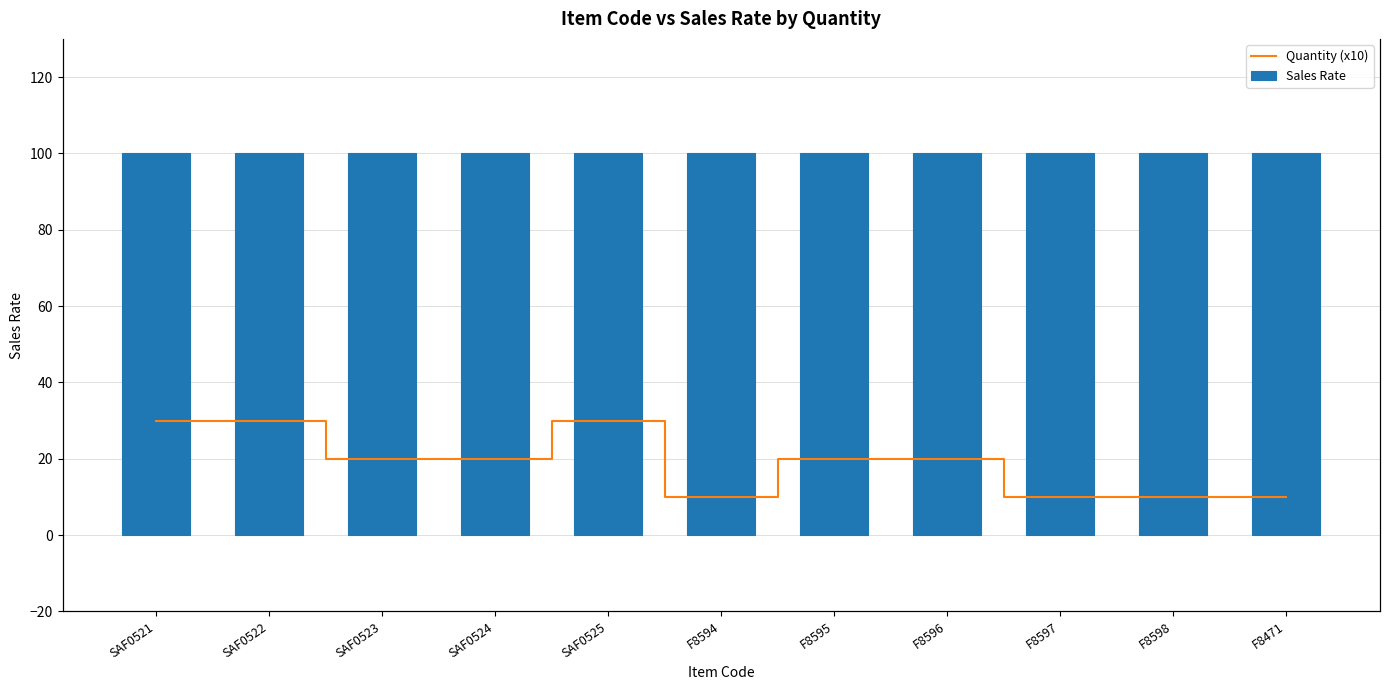

Reading left to right, transcribe all the data shown in this chart.

Quantity (x10): 30	30	20	20	30	10	20	20	10	10	10
Sales Rate: 100	100	100	100	100	100	100	100	100	100	100
Quantity: 3	3	2	2	3	1	2	2	1	1	1